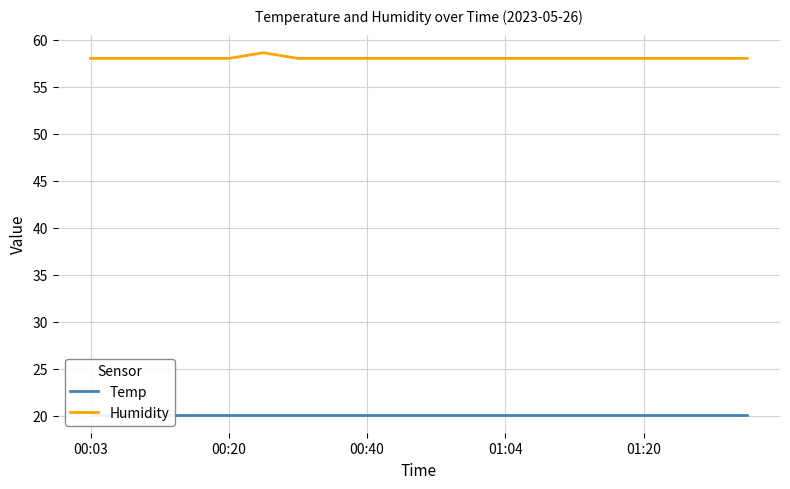

The Temp series shows 20.1 at 14. True or false?

True